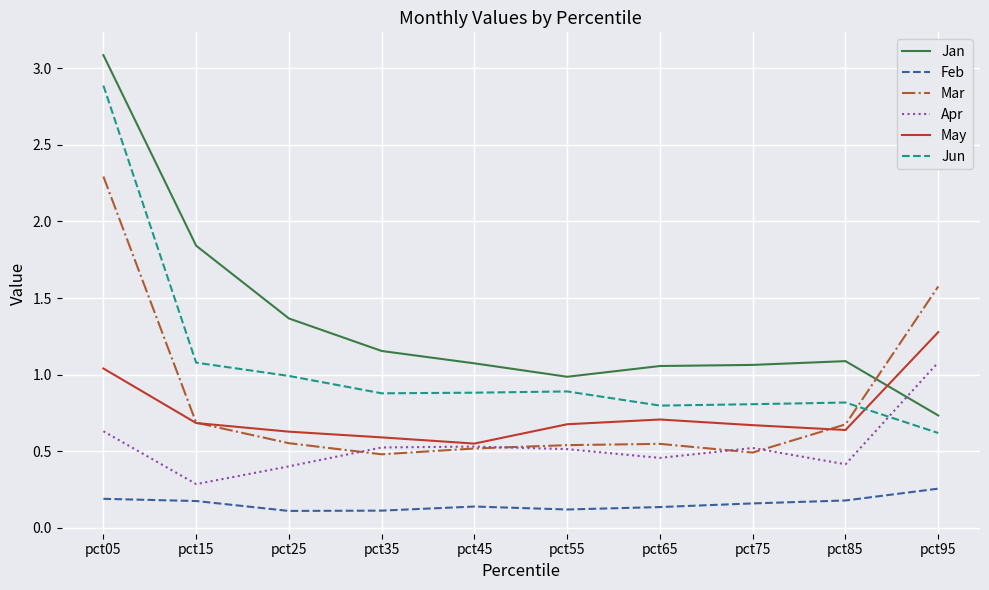

List the series in order of their peak value, lowest first.

Feb, Apr, May, Mar, Jun, Jan